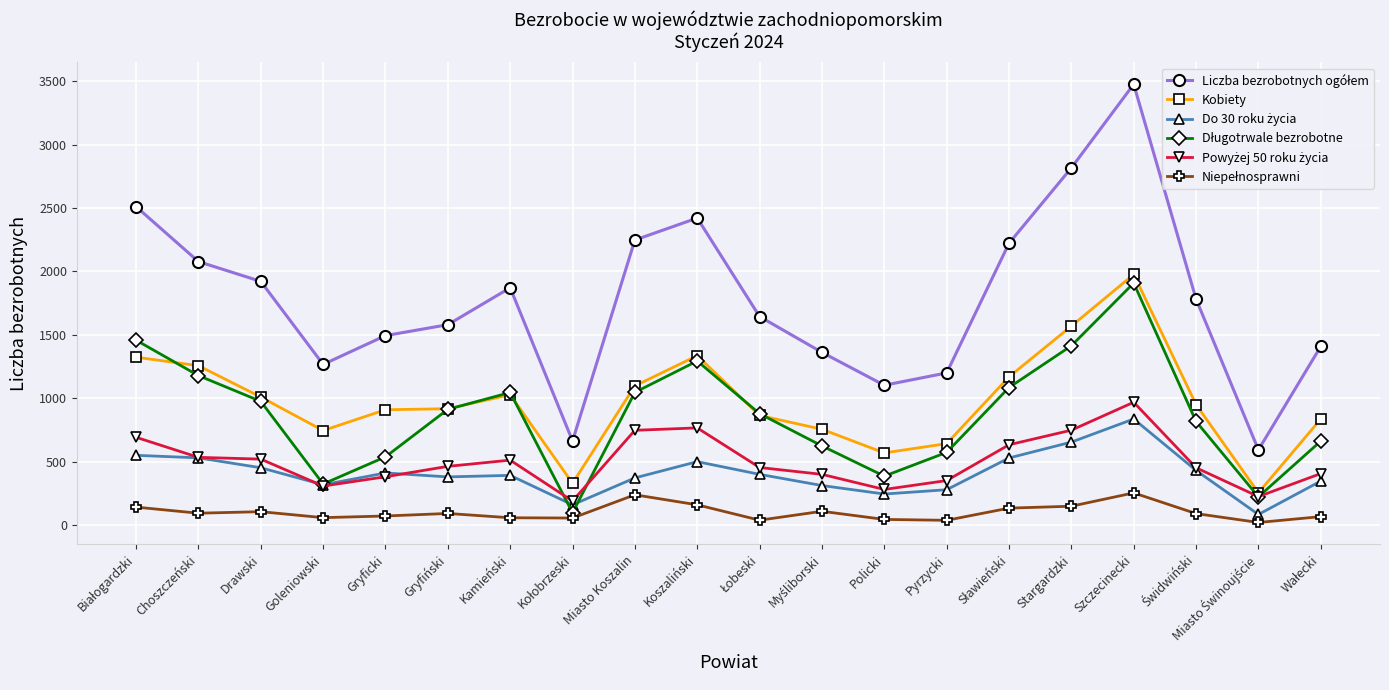

At which category does the chart reach its peak across all series?

Szczecinecki